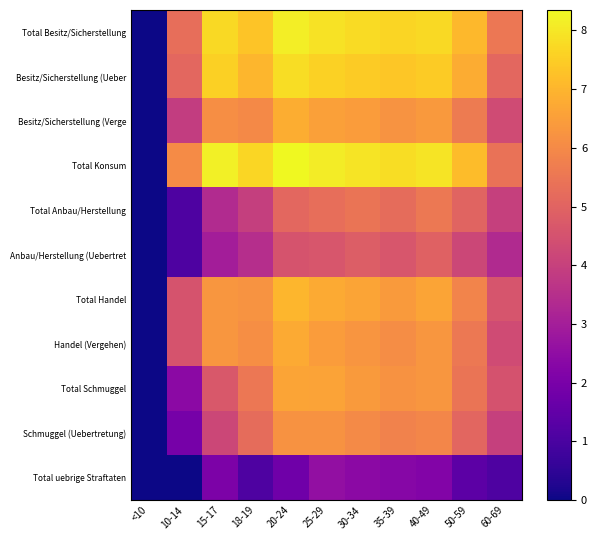

Reading left to right, list all the values displayed in this chart.

Total Besitz/Sicherstellung: <10=0.0	10-14=5.3	15-17=7.7	18-19=7.3	20-24=8.1	25-29=7.9	30-34=7.8	35-39=7.6	40-49=7.8	50-59=7.1	60-69=5.5
Besitz/Sicherstellung (Ueber: <10=0.0	10-14=5.1	15-17=7.6	18-19=7.0	20-24=7.8	25-29=7.6	30-34=7.5	35-39=7.4	40-49=7.5	50-59=6.8	60-69=5.1
Besitz/Sicherstellung (Verge: <10=0.0	10-14=3.9	15-17=6.1	18-19=6.0	20-24=6.8	25-29=6.5	30-34=6.4	35-39=6.2	40-49=6.4	50-59=5.6	60-69=4.3
Total Konsum: <10=0.0	10-14=6.0	15-17=8.2	18-19=7.7	20-24=8.3	25-29=8.1	30-34=7.9	35-39=7.8	40-49=7.9	50-59=7.2	60-69=5.4
Total Anbau/Herstellung: <10=0.0	10-14=1.1	15-17=3.4	18-19=4.0	20-24=5.1	25-29=5.3	30-34=5.5	35-39=5.2	40-49=5.6	50-59=5.0	60-69=4.0
Anbau/Herstellung (Uebertret: <10=0.0	10-14=1.1	15-17=3.0	18-19=3.5	20-24=4.6	25-29=4.6	30-34=4.8	35-39=4.6	40-49=4.9	50-59=4.2	60-69=3.3
Total Handel: <10=0.0	10-14=4.6	15-17=6.3	18-19=6.2	20-24=7.0	25-29=6.8	30-34=6.6	35-39=6.4	40-49=6.6	50-59=5.9	60-69=4.6
Handel (Vergehen): <10=0.0	10-14=4.5	15-17=6.3	18-19=6.1	20-24=6.8	25-29=6.4	30-34=6.3	35-39=6.1	40-49=6.3	50-59=5.5	60-69=4.3
Total Schmuggel: <10=0.0	10-14=2.4	15-17=4.7	18-19=5.5	20-24=6.6	25-29=6.6	30-34=6.4	35-39=6.2	40-49=6.3	50-59=5.5	60-69=4.5
Schmuggel (Uebertretung): <10=0.0	10-14=1.9	15-17=4.2	18-19=5.2	20-24=6.2	25-29=6.2	30-34=6.0	35-39=5.8	40-49=5.9	50-59=5.1	60-69=4.0
Total uebrige Straftaten: <10=0.0	10-14=0.0	15-17=2.1	18-19=1.1	20-24=1.8	25-29=2.6	30-34=2.4	35-39=2.3	40-49=2.2	50-59=1.4	60-69=1.1